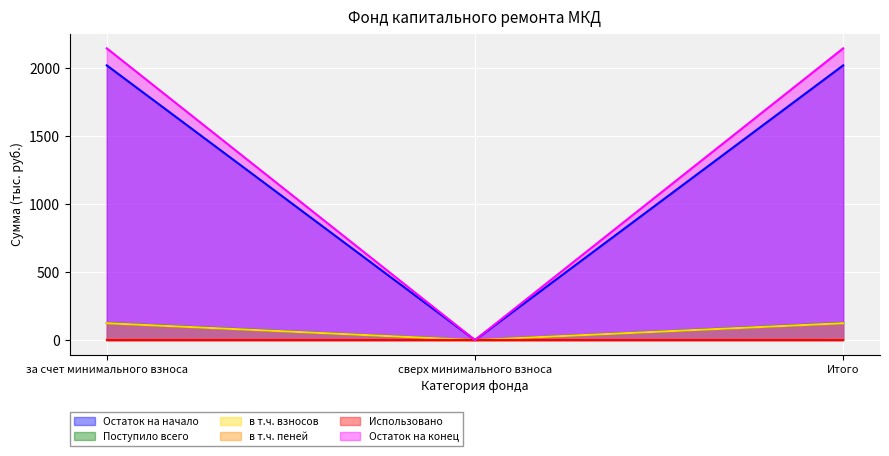

Between Итого and за счет минимального взноса, which is larger?

Итого